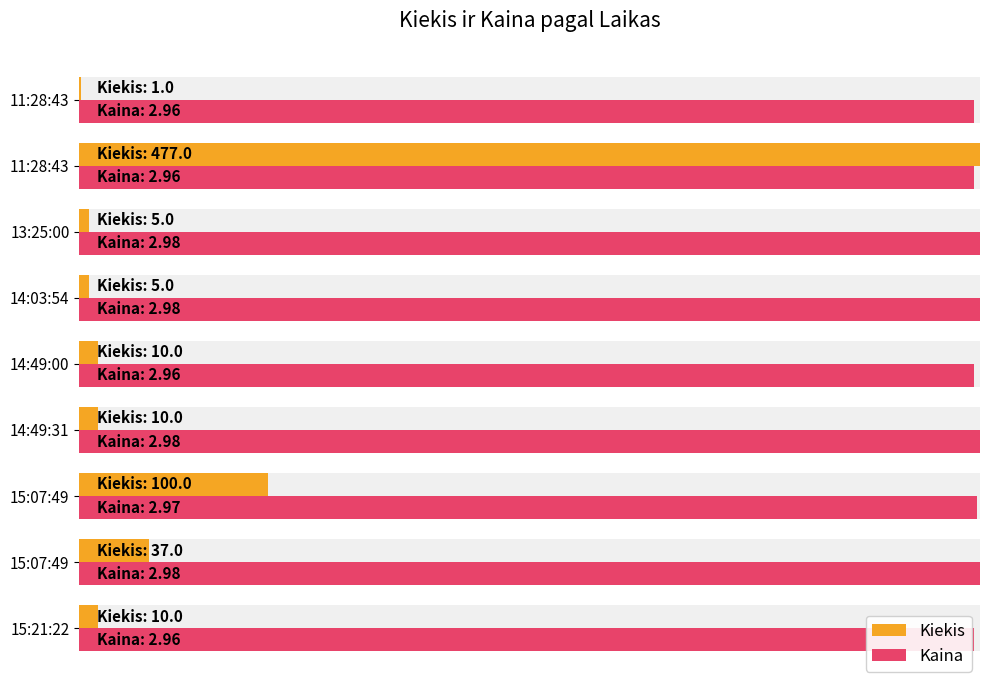

Which series has the widest spread of values?

Kiekis